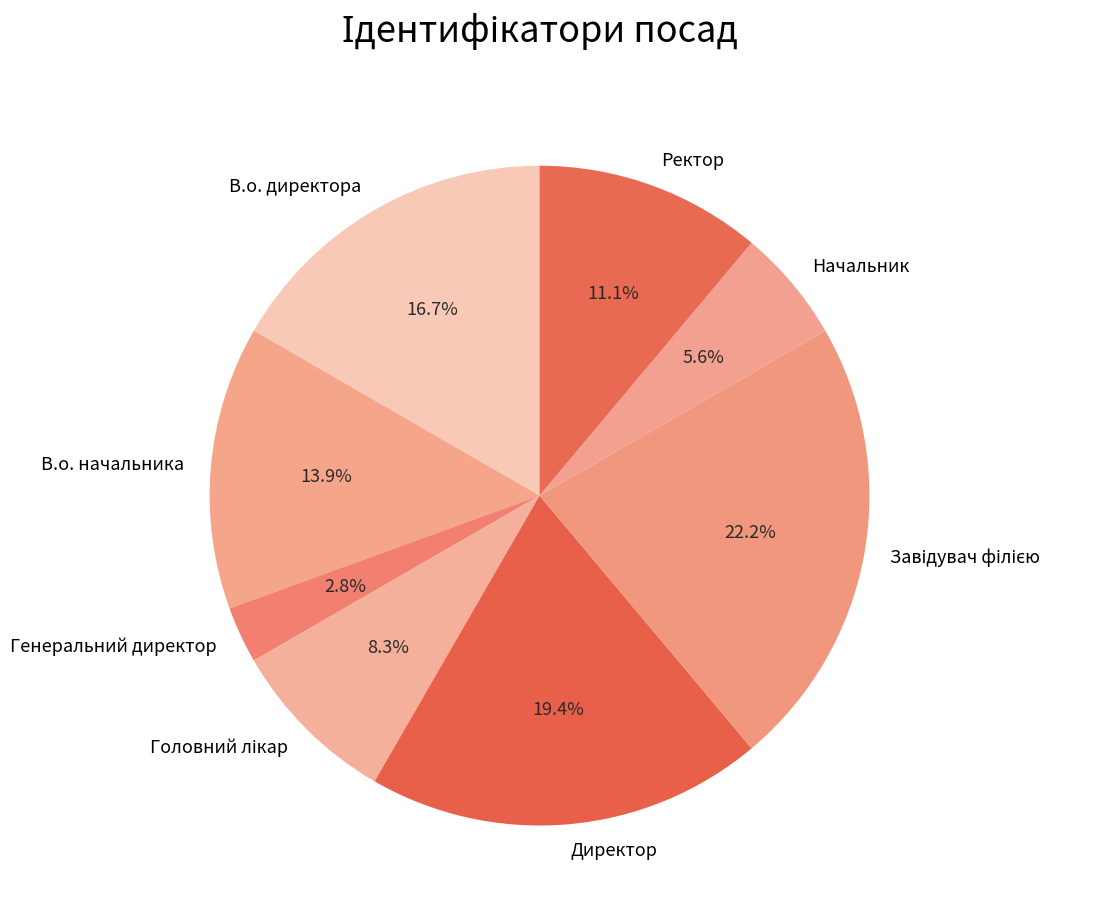

What is the smallest slice in the pie chart?

Генеральний директор